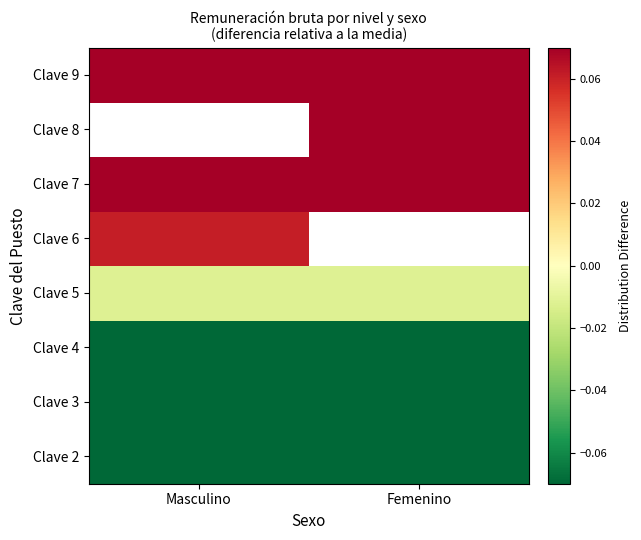

Reading left to right, transcribe all the data shown in this chart.

Clave 2: Masculino=-0.3	Femenino=-0.3
Clave 3: Masculino=-0.2	Femenino=-0.2
Clave 4: Masculino=-0.1	Femenino=-0.1
Clave 5: Masculino=-0.0	Femenino=-0.0
Clave 6: Masculino=0.1	Femenino=-1.0
Clave 7: Masculino=0.1	Femenino=0.2
Clave 8: Masculino=-1.0	Femenino=0.2
Clave 9: Masculino=0.3	Femenino=0.3